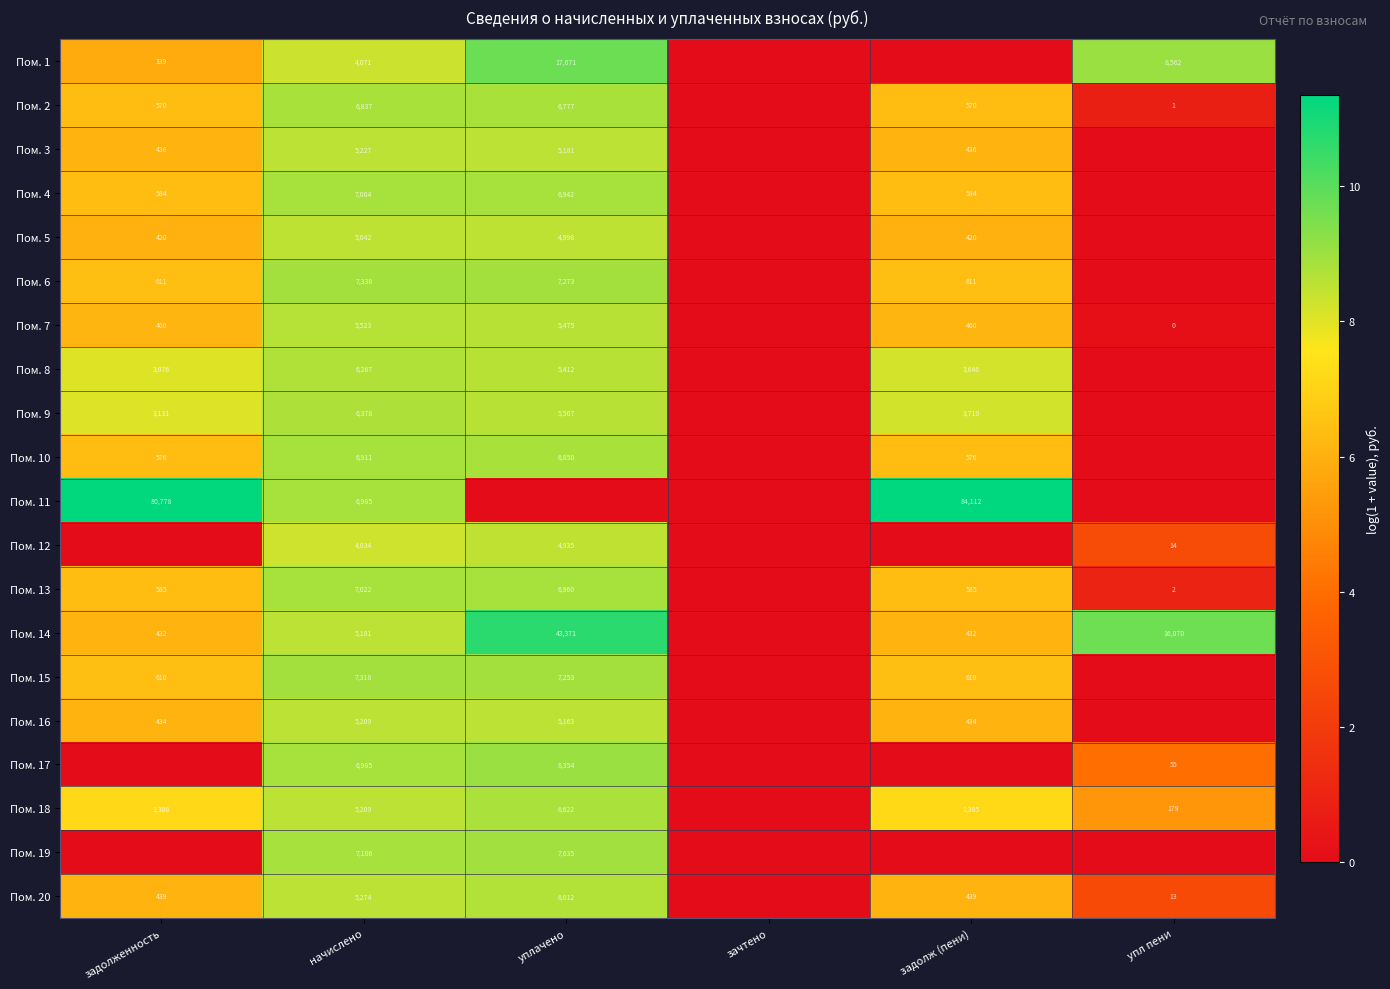

Is it true that Пом. 13 equals 7022 at начислено?

True